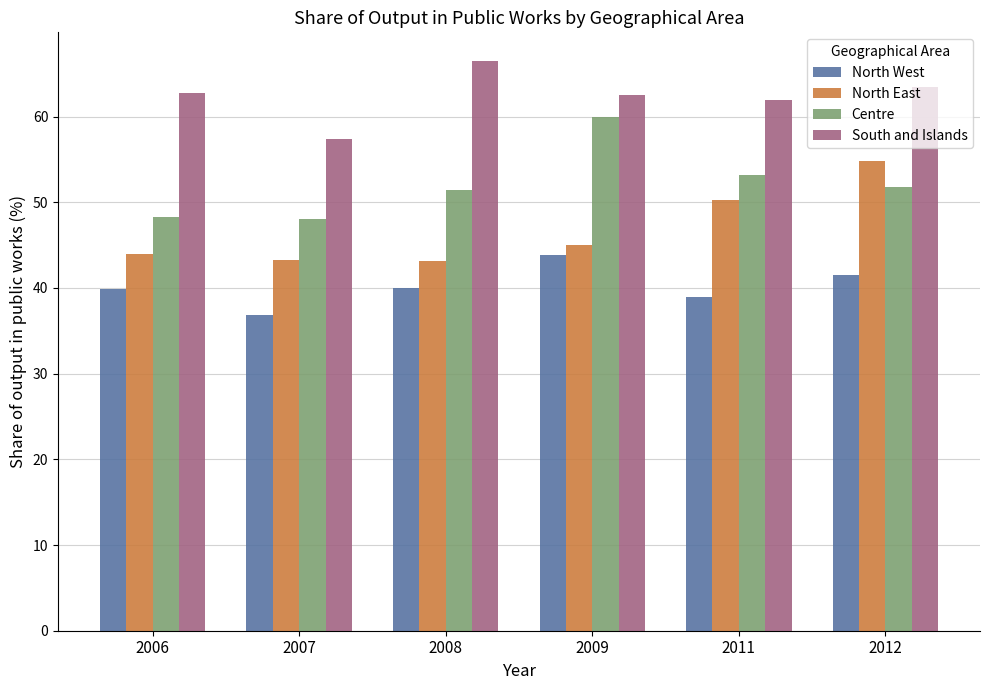

Rank the series at 2008 from highest to lowest value.

South and Islands, Centre, North East, North West